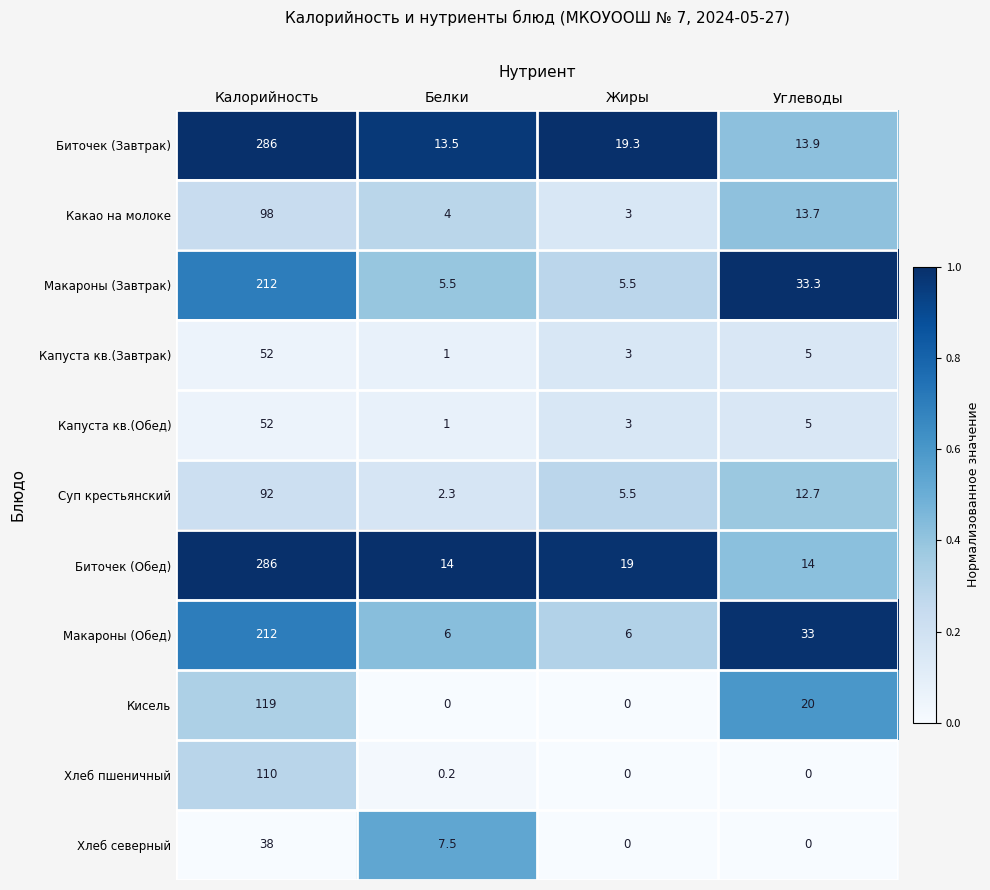

Between Калорийность and Углеводы, which series saw the biggest shift?

Биточек (Завтрак)